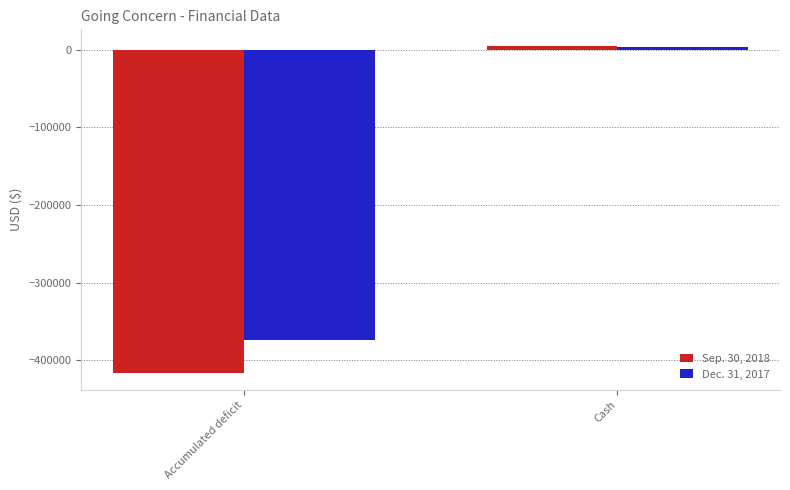

How many values in Dec. 31, 2017 are above zero?

1